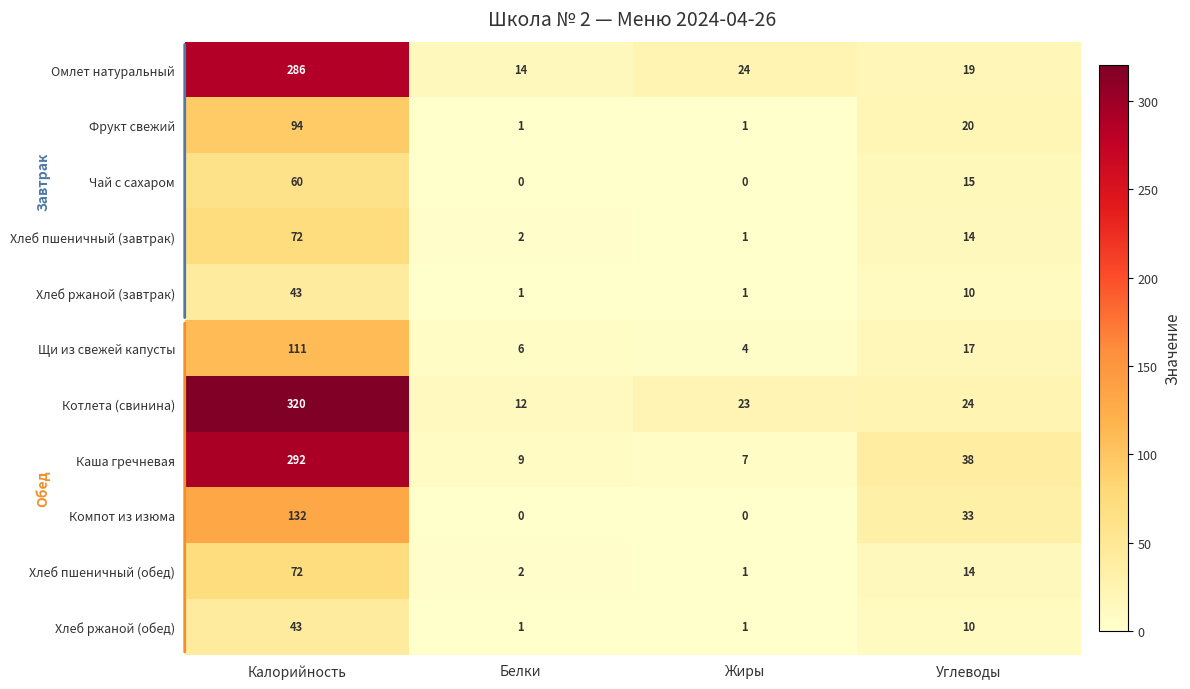

How many series are shown in this chart?

11